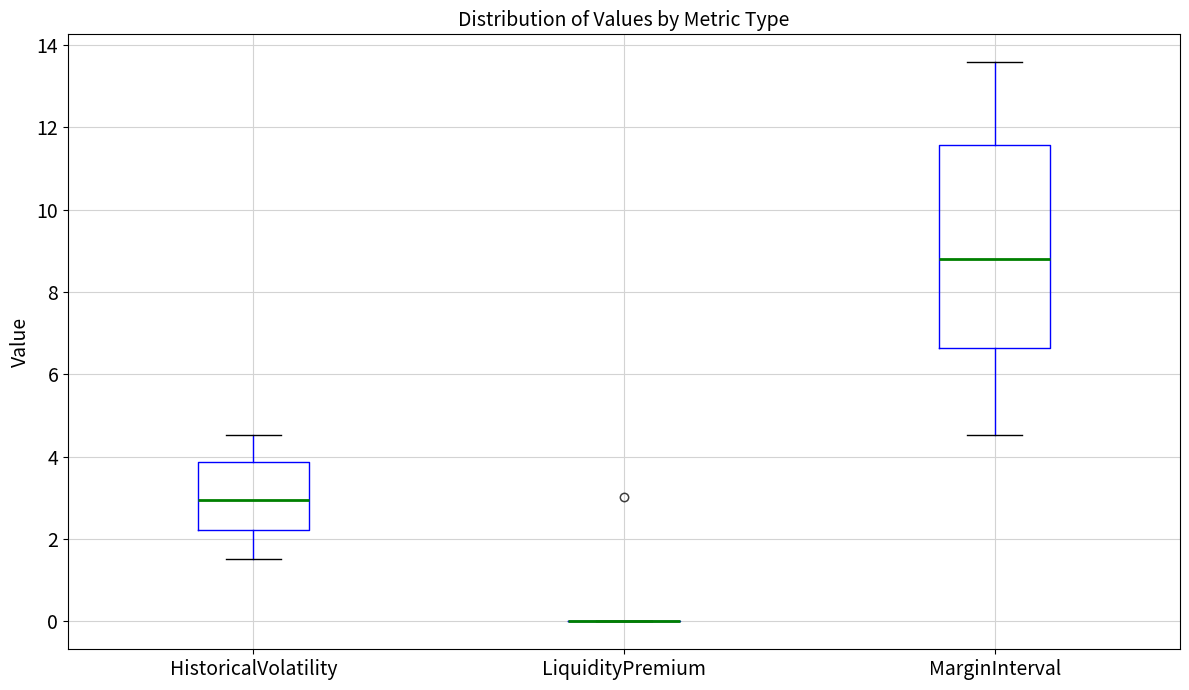

Which box is the tallest, from its lower edge to its upper edge?

MarginInterval